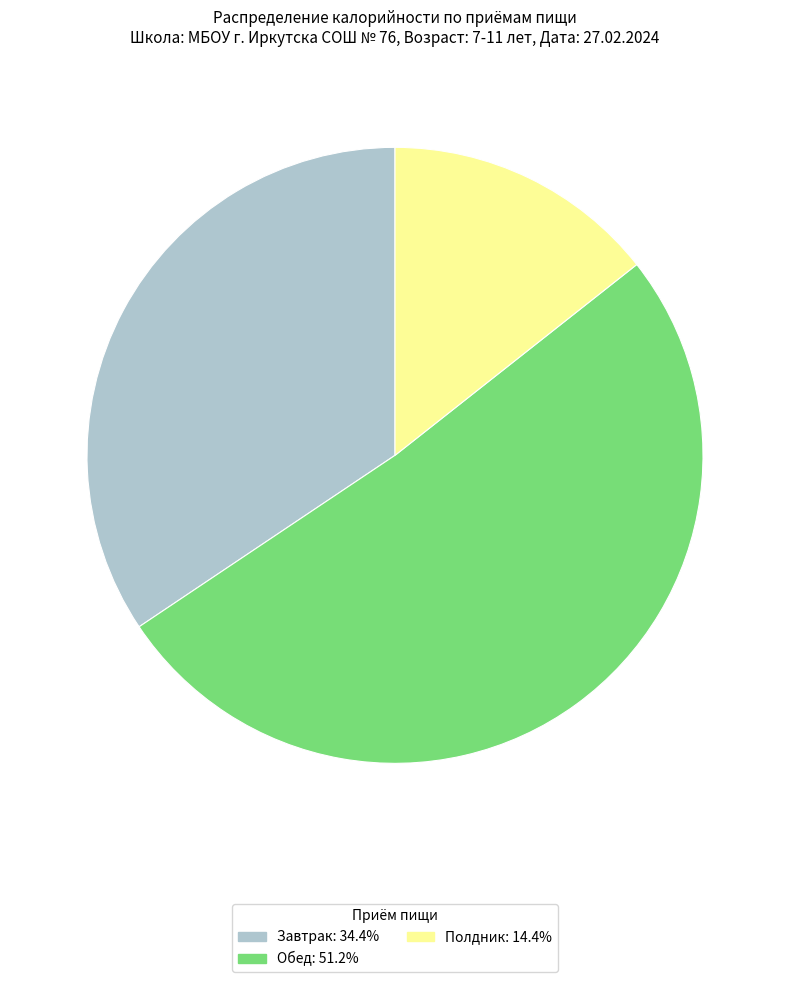

Is it true that Обед is 66% of the pie?

False